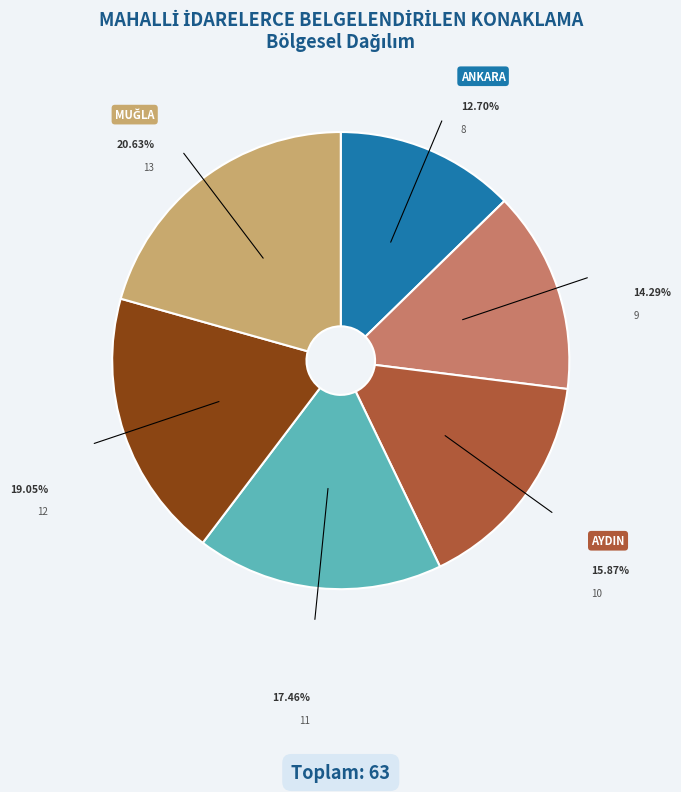

Between ANTALYA and AYDIN, which is larger?

AYDIN